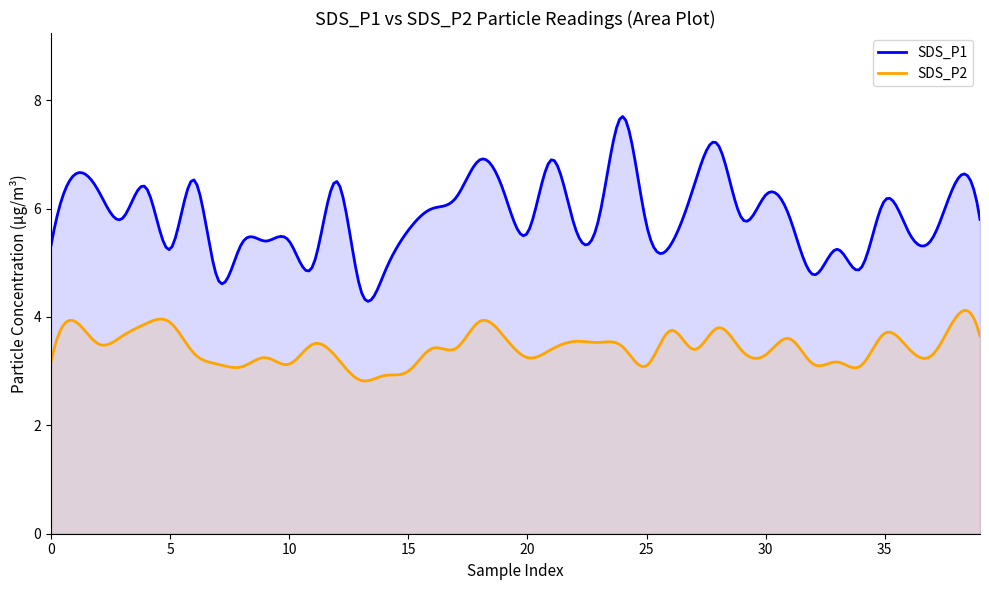

The SDS_P1 series shows 6.3 at 19. True or false?

True